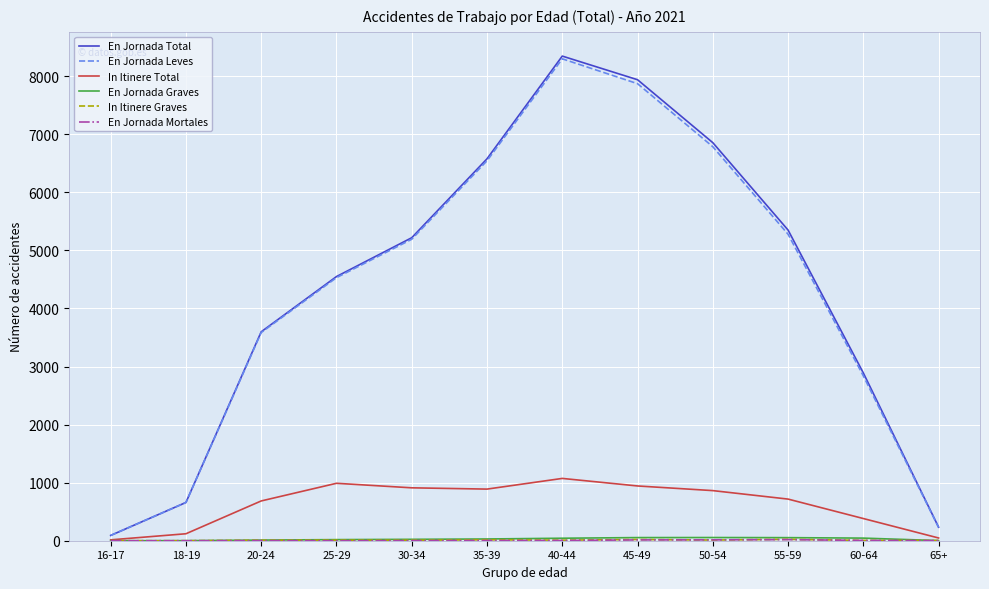

Which series has the widest spread of values?

En Jornada Total